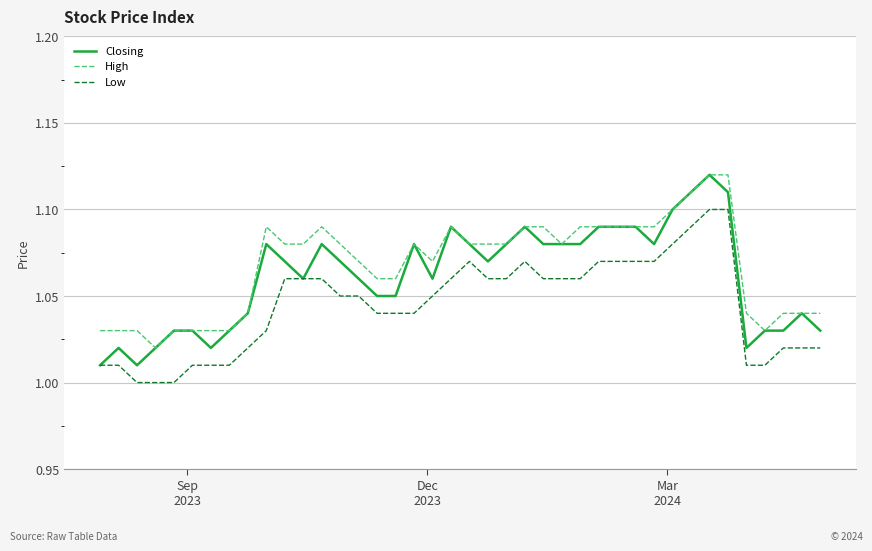

How many lines are shown in the chart?

3